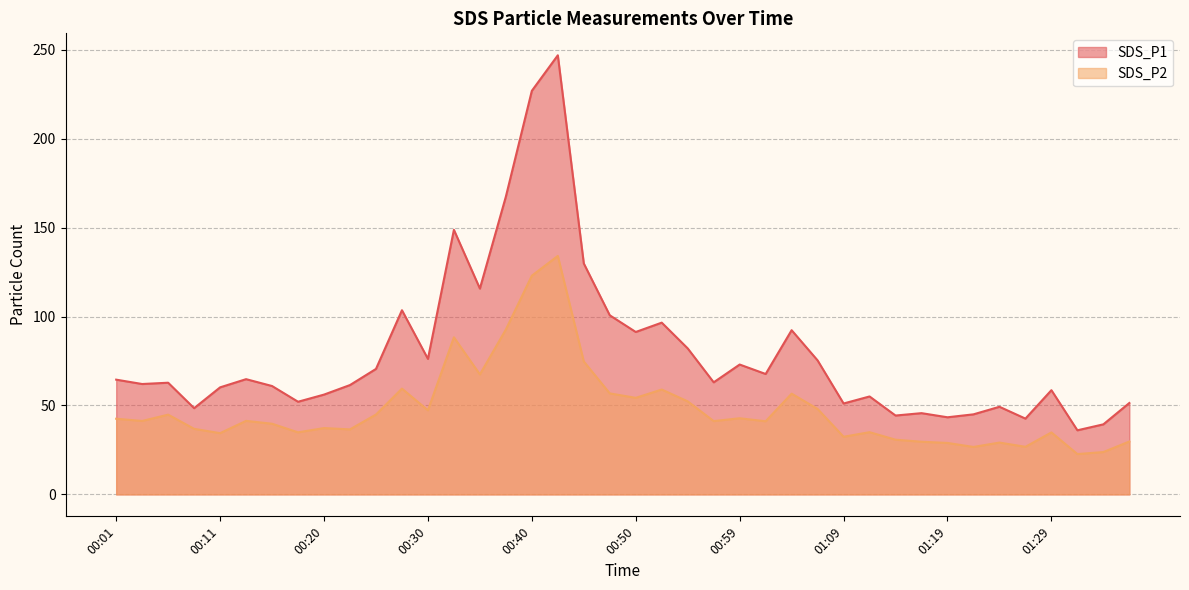

The SDS_P2 series shows 59.5 at 00:28. True or false?

True